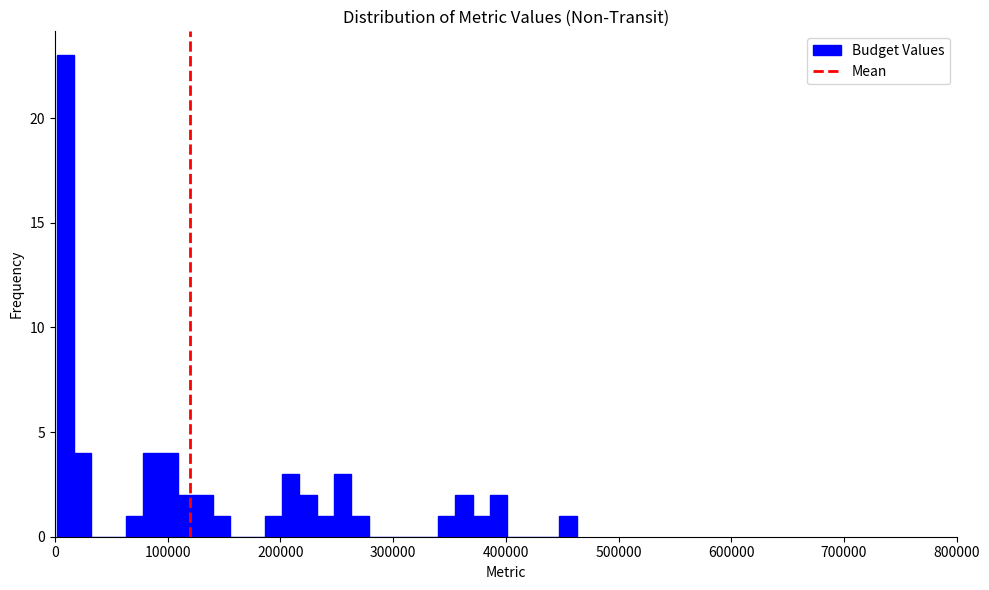

Read against the x-axis, roughly where is the centre of the tallest bar?

10000